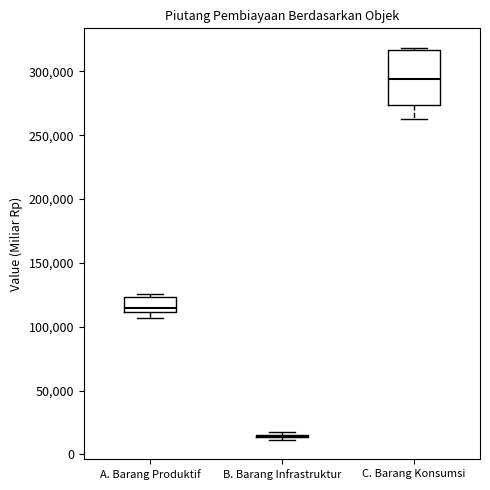

Which box is the tallest, from its lower edge to its upper edge?

C. Barang Konsumsi